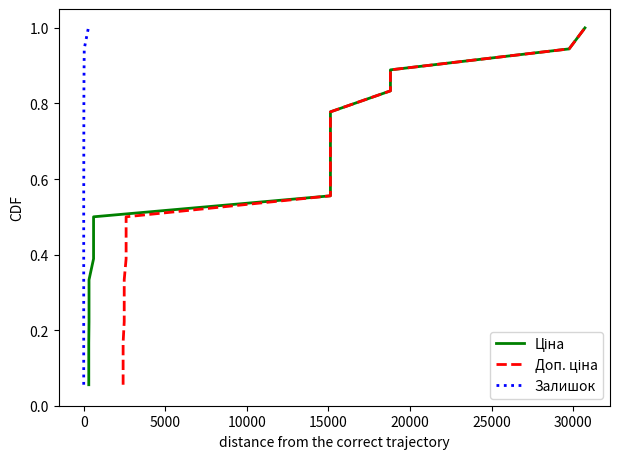

What is the label of the 8th point from the left?

30000